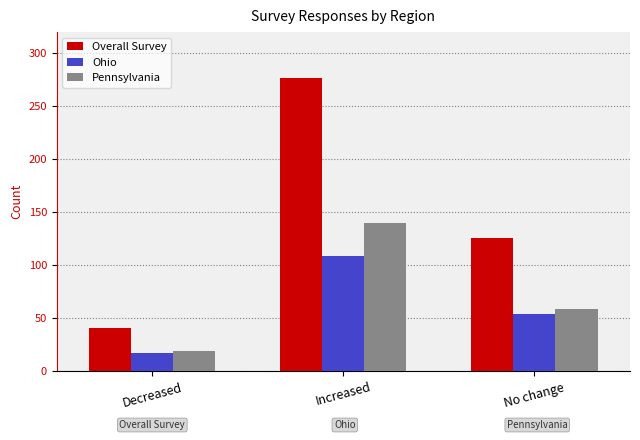

Between Decreased and No change, which series saw the biggest shift?

Overall Survey